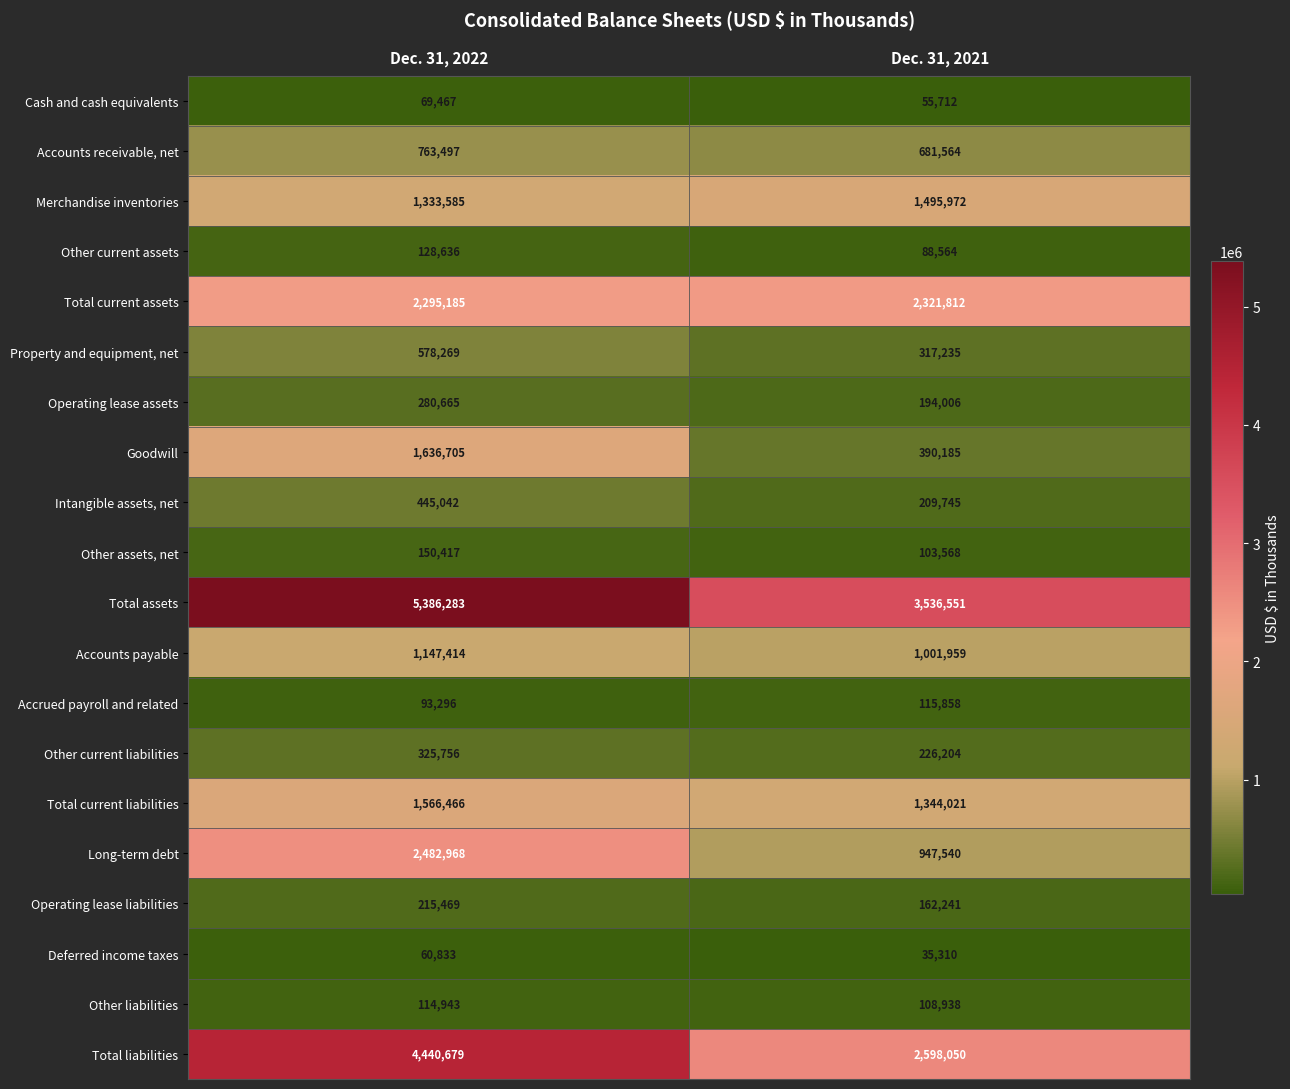

List the series in order of their peak value, highest first.

Total assets, Total liabilities, Long-term debt, Total current assets, Goodwill, Total current liabilities, Merchandise inventories, Accounts payable, Accounts receivable, net, Property and equipment, net, Intangible assets, net, Other current liabilities, Operating lease assets, Operating lease liabilities, Other assets, net, Other current assets, Accrued payroll and related, Other liabilities, Cash and cash equivalents, Deferred income taxes